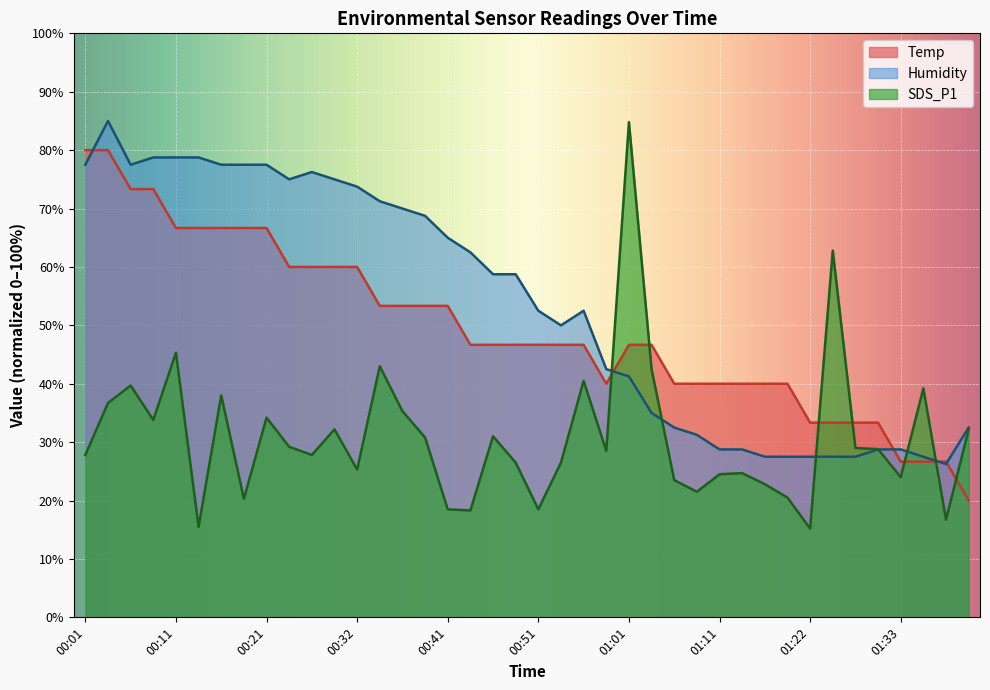

After their last crossing, which series has the higher values: Humidity or Temp?

Humidity